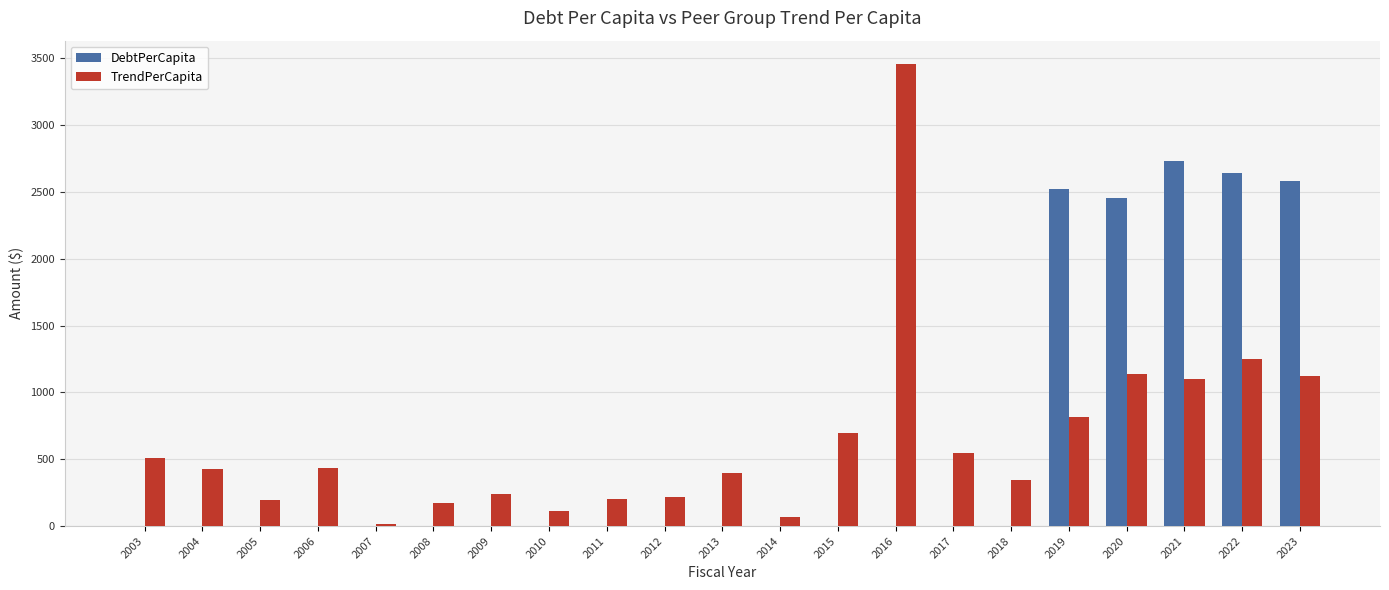

What are all the series names shown in the legend?

DebtPerCapita, TrendPerCapita